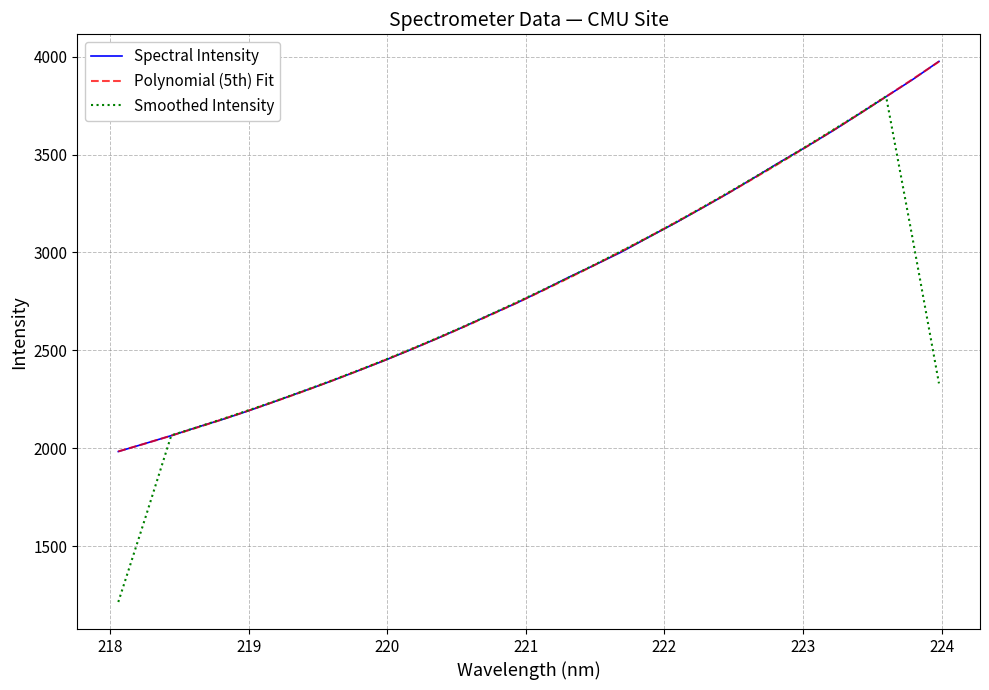

Is this an area chart (filled region under the line)?

No